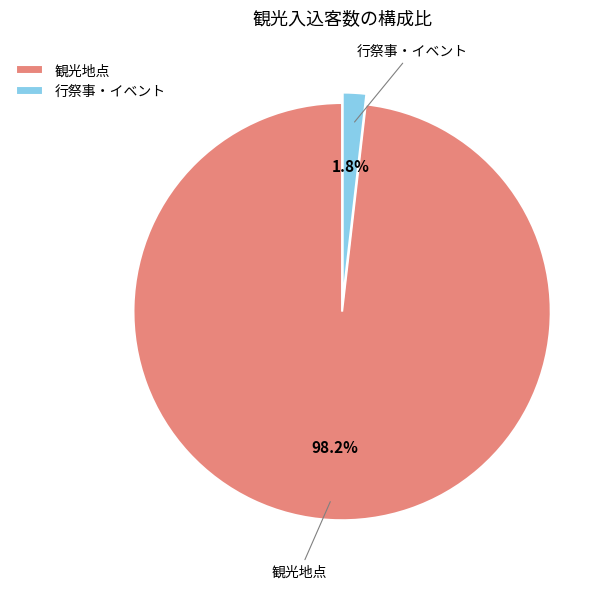

To the nearest percent, what is the difference between the largest and smallest slice percentages?

96%